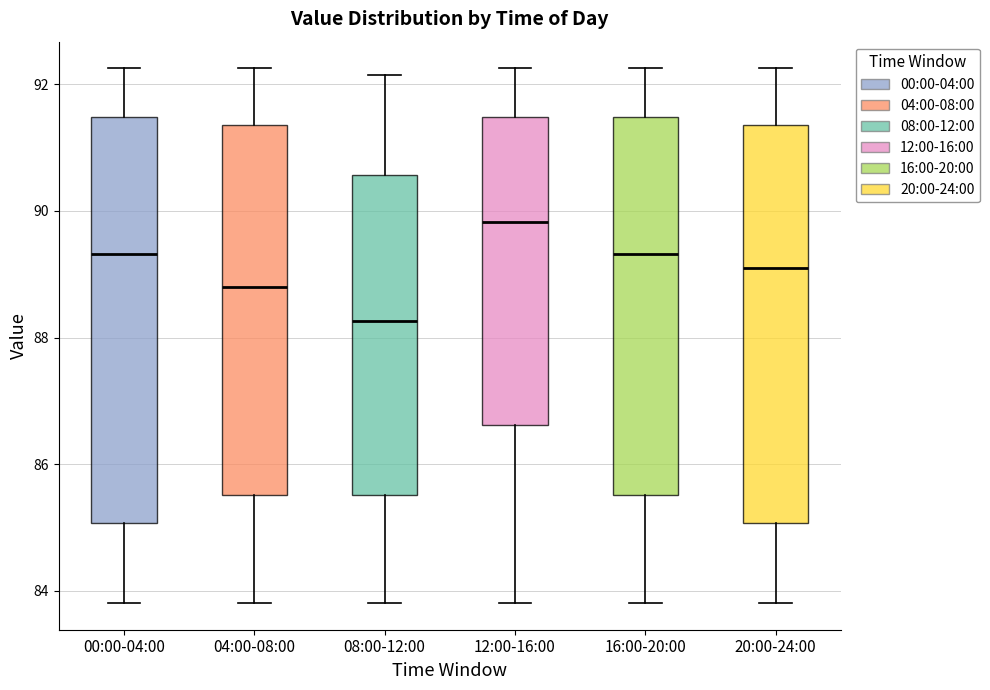

Reading left to right, read every box against the y-axis: the position of its median line, the range the box covers, and the ends of its whiskers. The values are not printed on the chart, so give them approximately, as read against the axis.

00:00-04:00: median 89.4, box 85.0 to 91.4, whiskers 83.8 to 92.2
04:00-08:00: median 88.8, box 85.6 to 91.4, whiskers 83.8 to 92.2
08:00-12:00: median 88.2, box 85.6 to 90.6, whiskers 83.8 to 92.2
12:00-16:00: median 89.8, box 86.6 to 91.4, whiskers 83.8 to 92.2
16:00-20:00: median 89.4, box 85.6 to 91.4, whiskers 83.8 to 92.2
20:00-24:00: median 89.0, box 85.0 to 91.4, whiskers 83.8 to 92.2